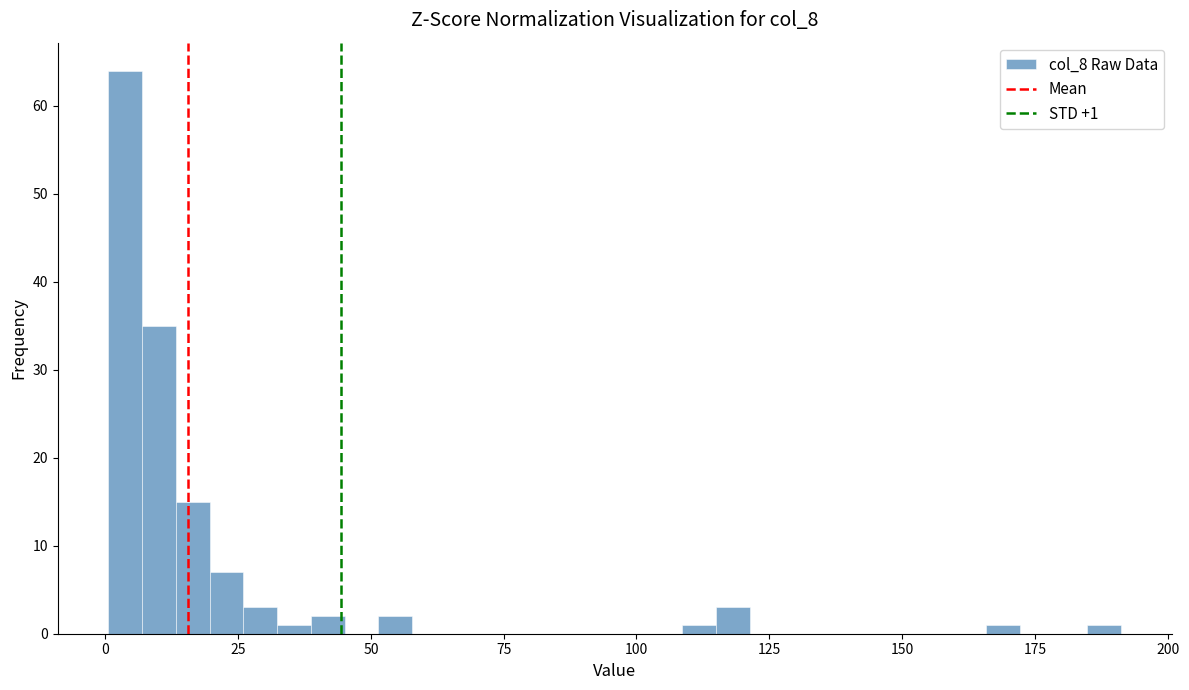

Around what value on the x-axis is the tallest bar? Give the approximate position of its centre, as read against the axis.

5